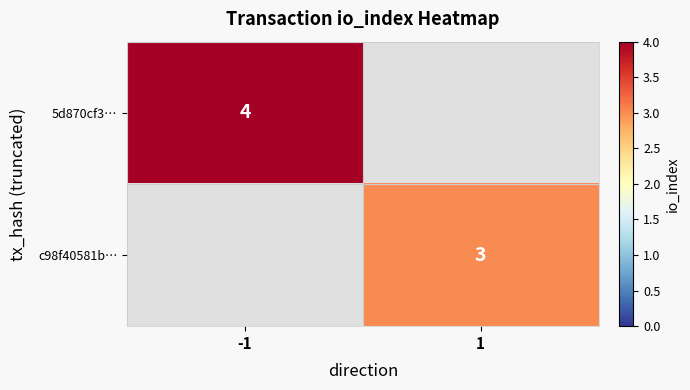

Which has a higher value, 1 or -1?

-1